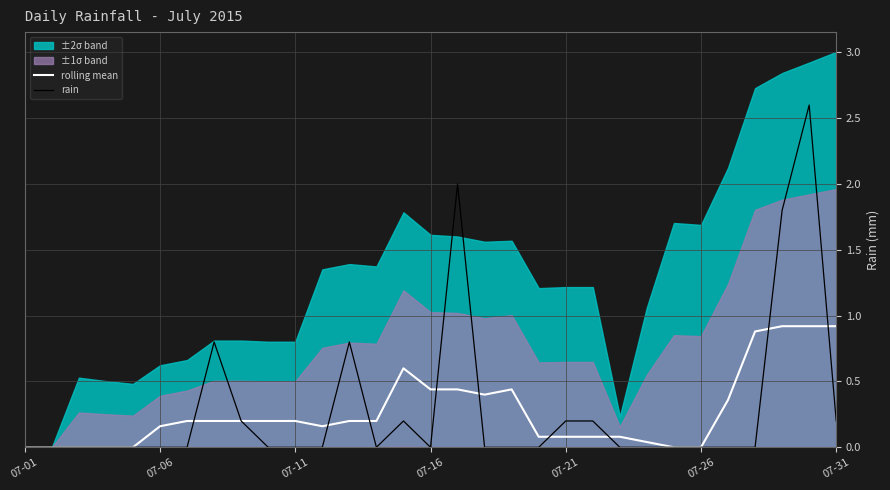

The value of rain at 07-16 is 0.0. True or false?

True